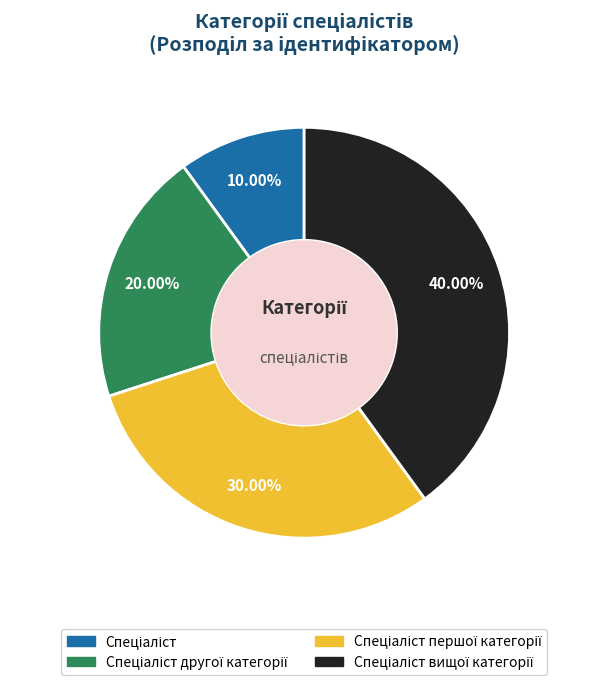

Does any single category account for the majority?

No